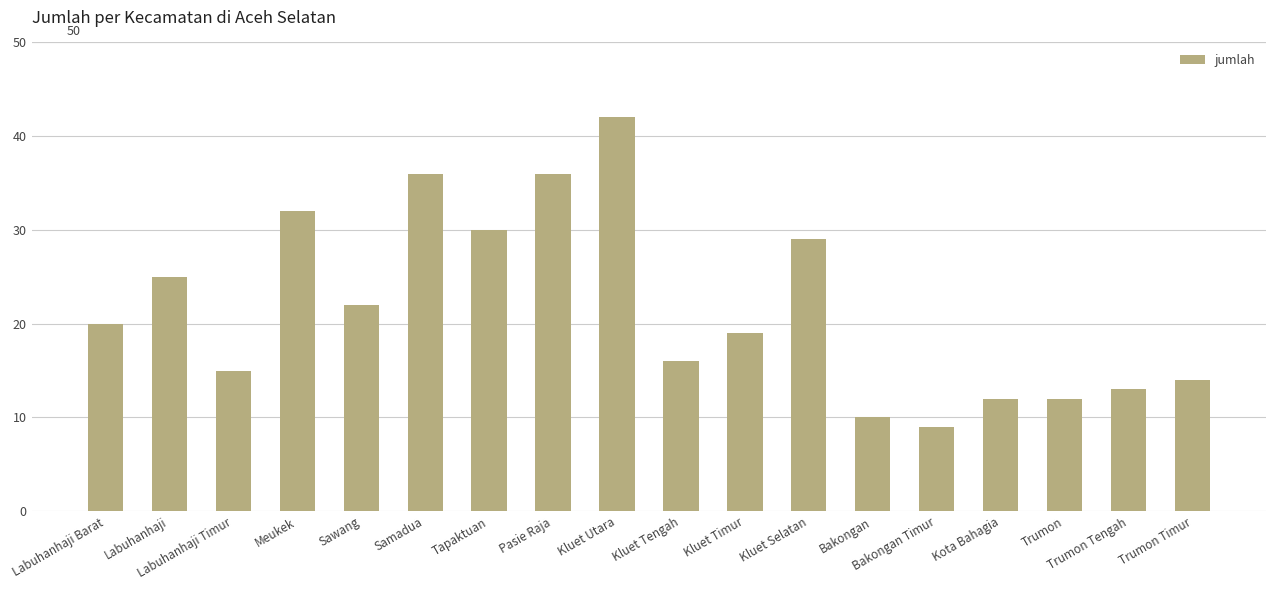

What is the value of the 3rd bar from the left?

15